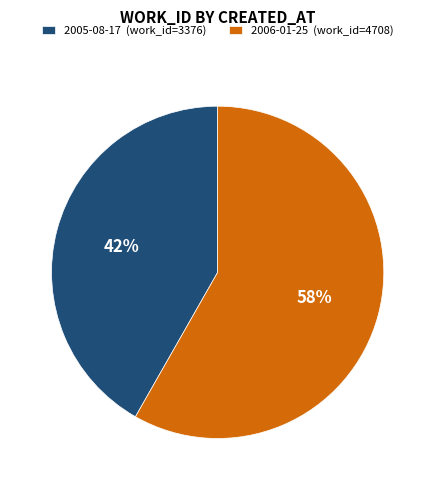

How many segments does this pie chart have?

2